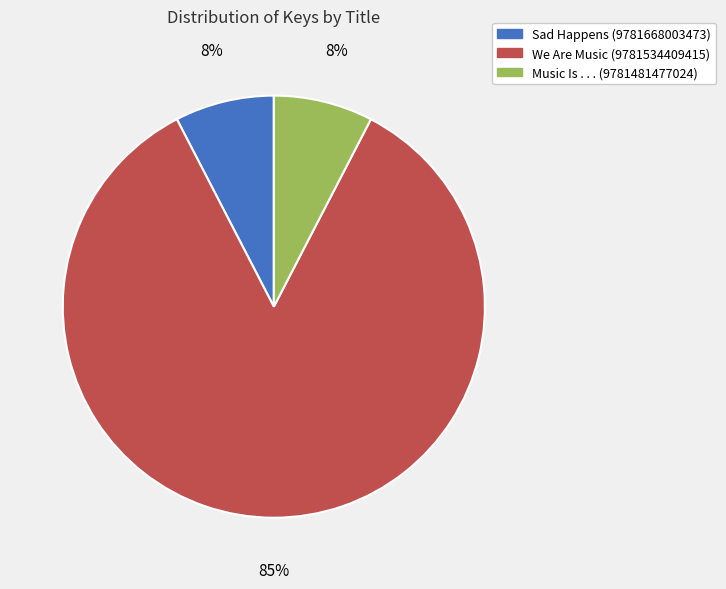

Between We Are Music (9781534409415) and Sad Happens (9781668003473), which is larger?

We Are Music (9781534409415)